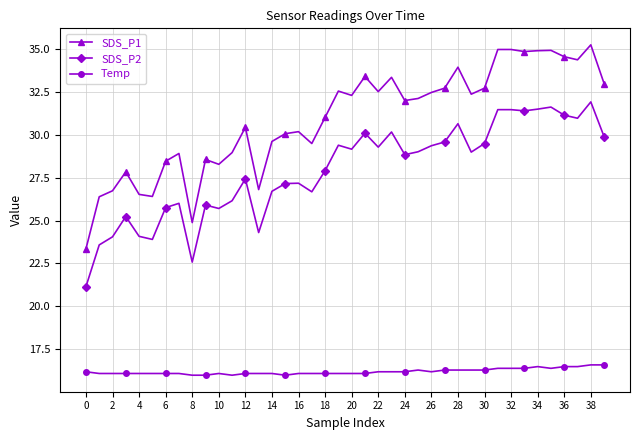

At how many categories does at least one series exceed 19?

40